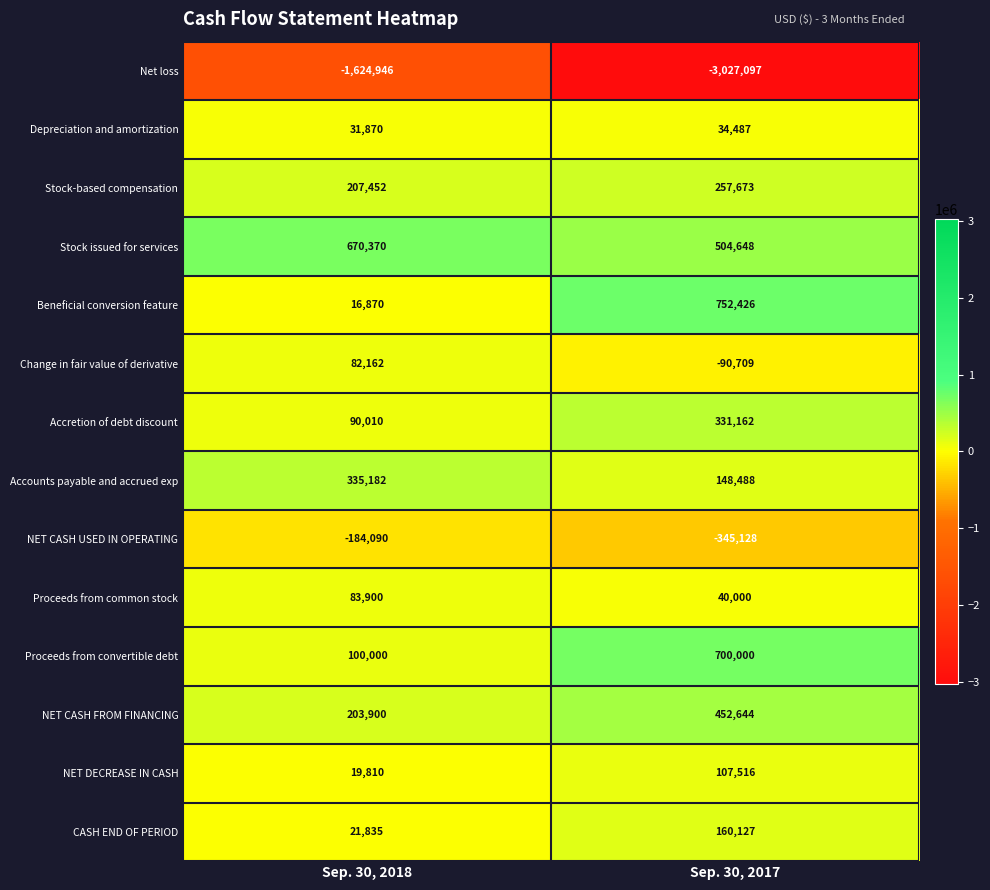

Which series has the largest range (max minus min)?

Net loss